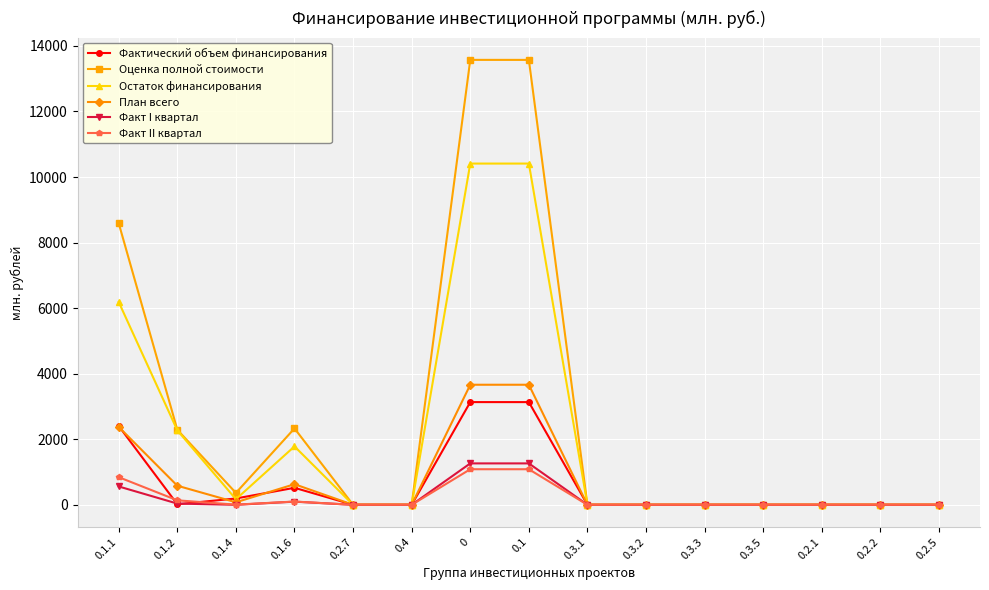

What is the highest value of the Оценка полной стоимости series?

13574.9